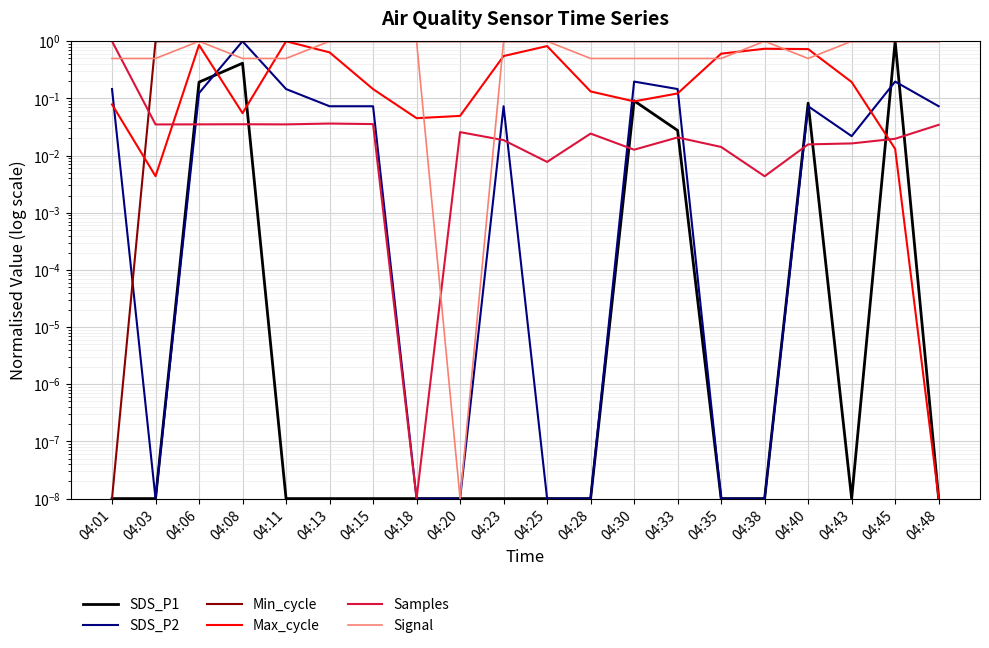

Where do SDS_P1 and Samples first cross each other?

04:03 and 04:06